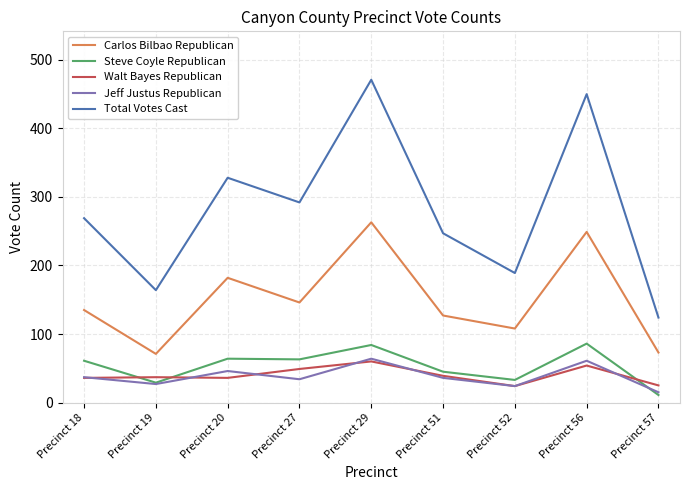

Which series has the largest total across all categories?

Total Votes Cast